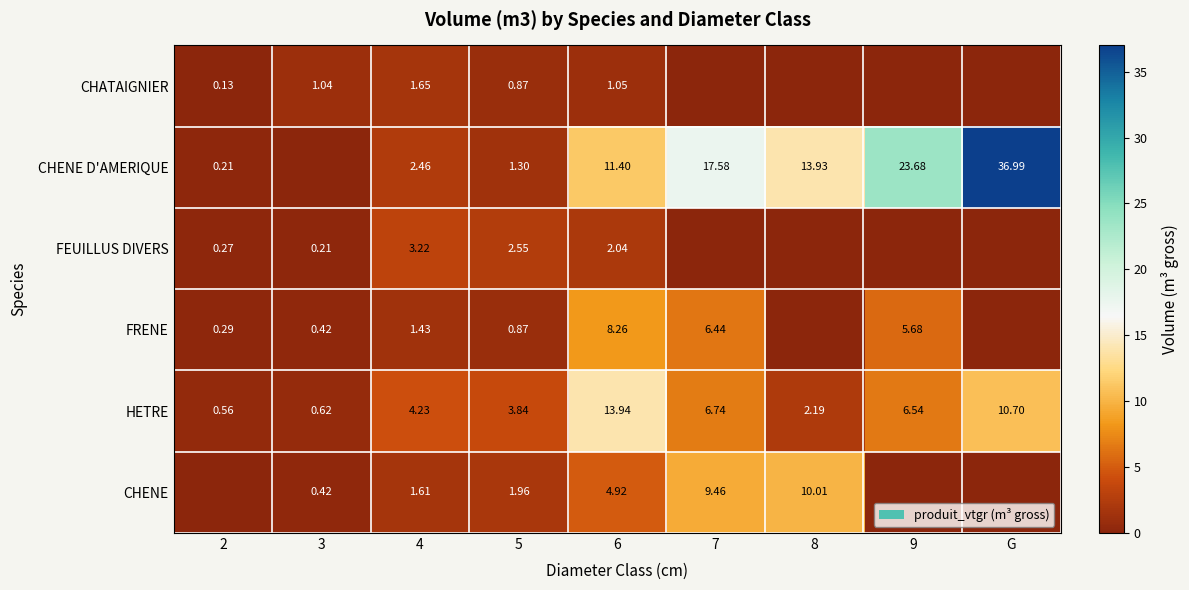

Is the value of CHENE D'AMERIQUE at 8 greater than the value of CHENE at 8?

Yes